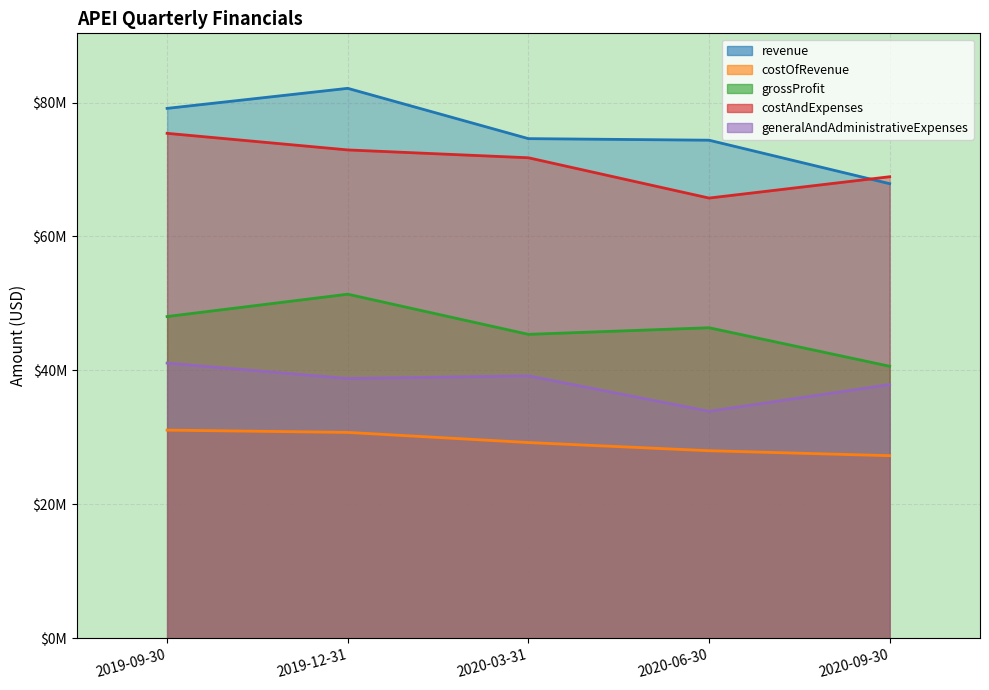

List the labels in order of revenue value, largest first.

2019-12-31, 2019-09-30, 2020-03-31, 2020-06-30, 2020-09-30